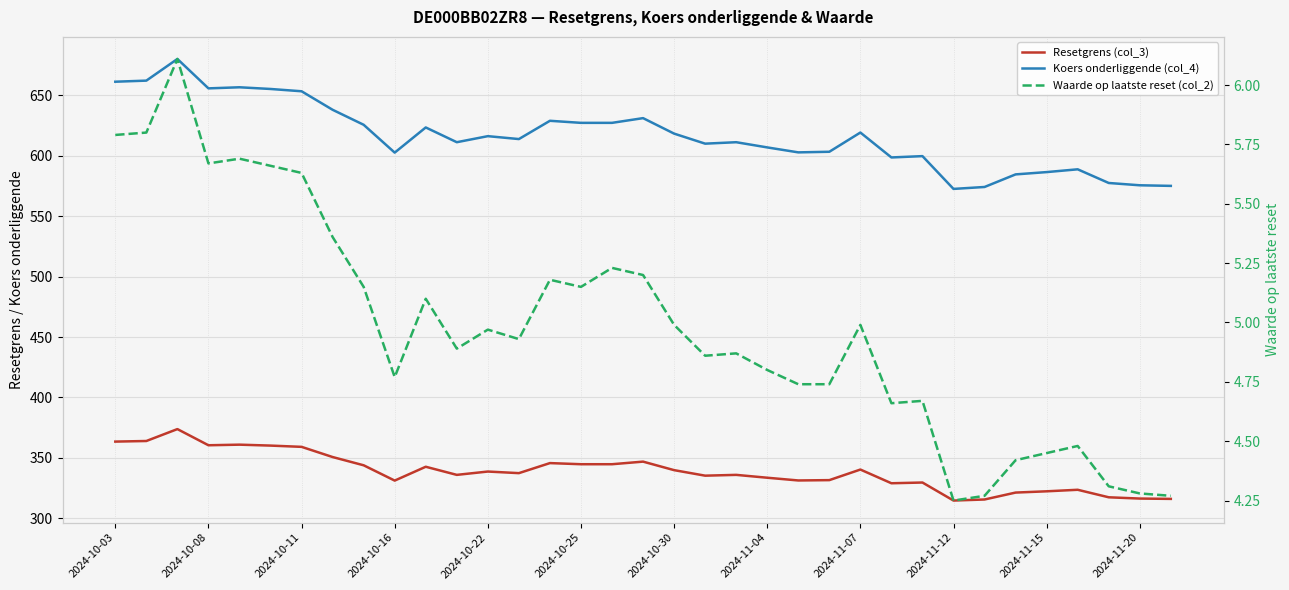

What is the lowest value of the Waarde op laatste reset (col_2) series?

4.2